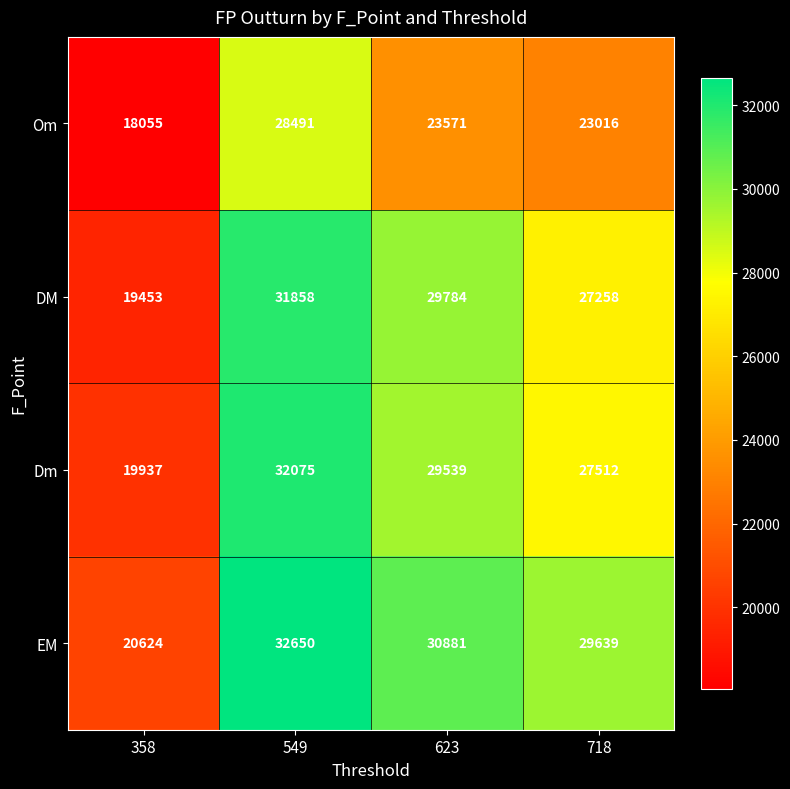

Count the number of data series in this chart.

4